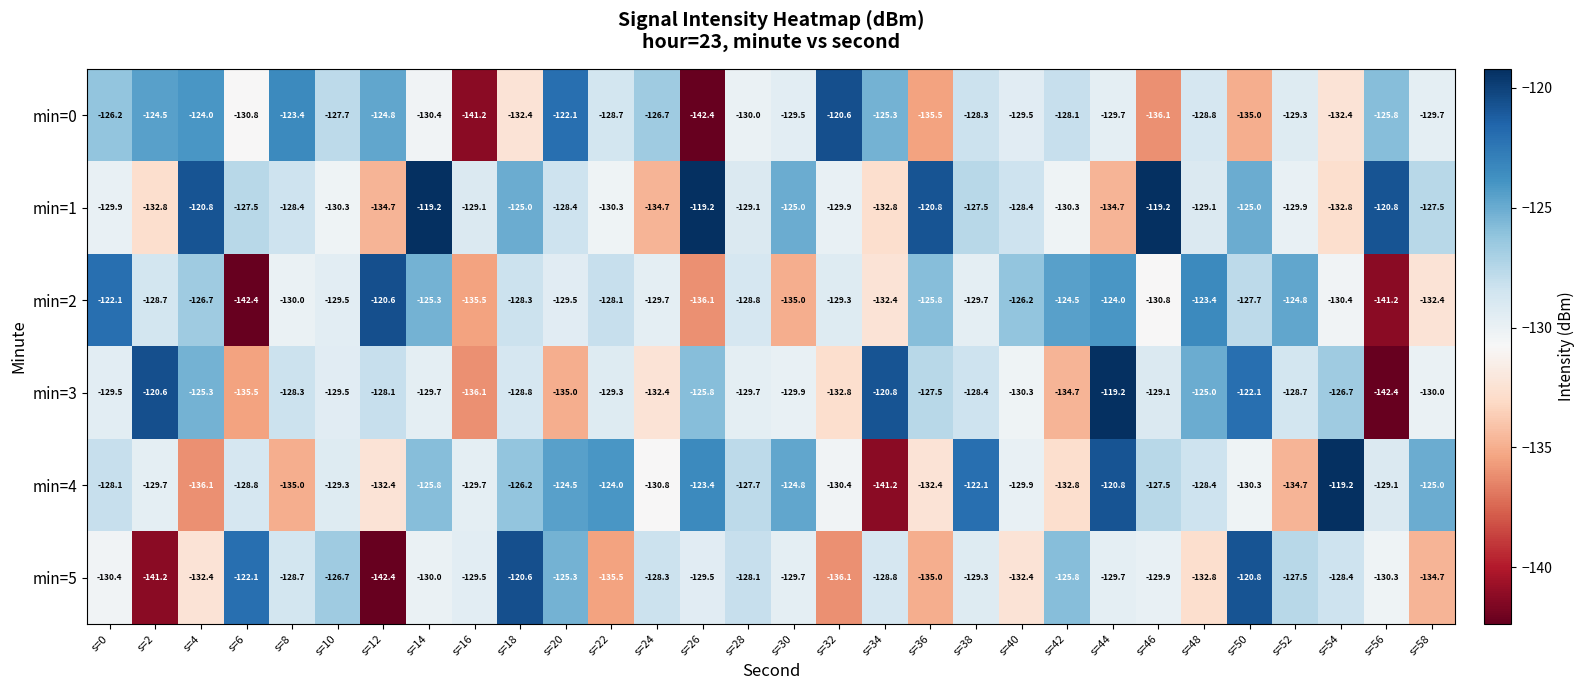

What is the greatest value displayed?

-119.2